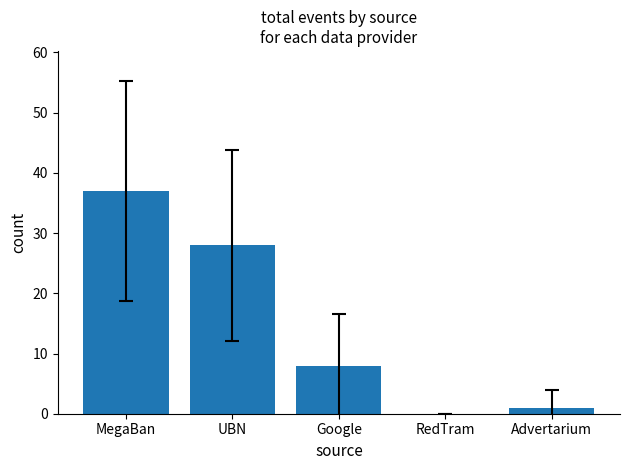

How many values are above zero?

4